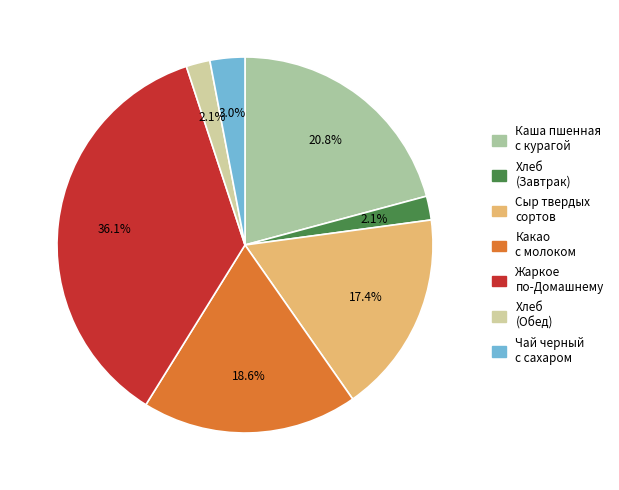

How many segments does this pie chart have?

7